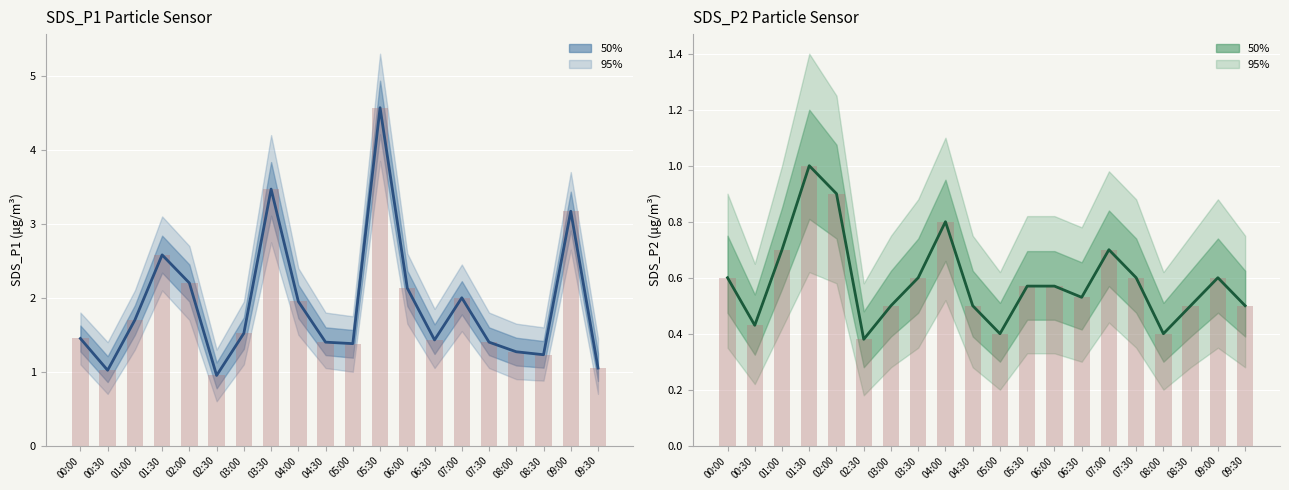

Count the SDS_P2 values in the range 0 to 1.

20